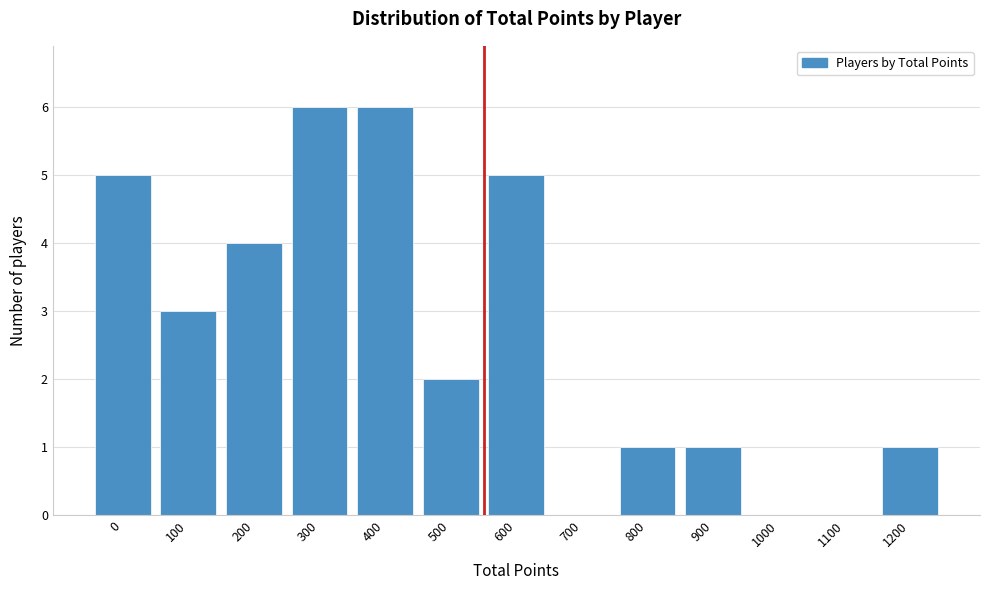

Reading left to right, extract all data points from this chart.

0=5	100=3	200=4	300=6	400=6	500=2	600=5	700=0	800=1	900=1	1000=0	1100=0	1200=1